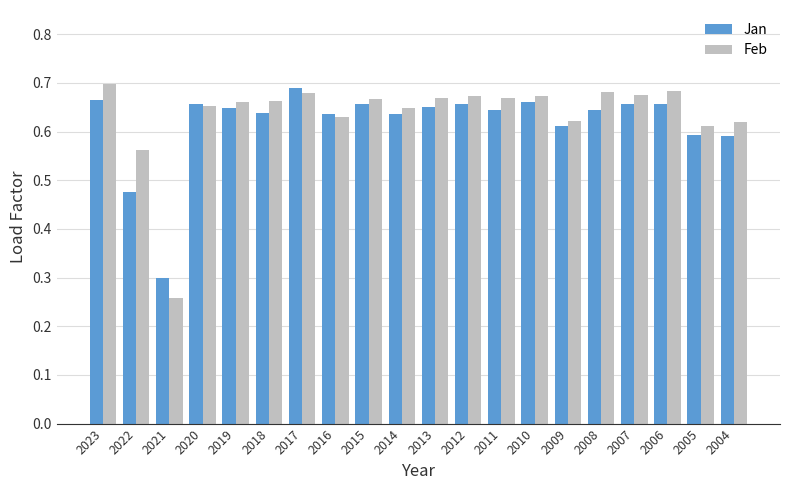

Where is Feb nearest to the value 0?

2021